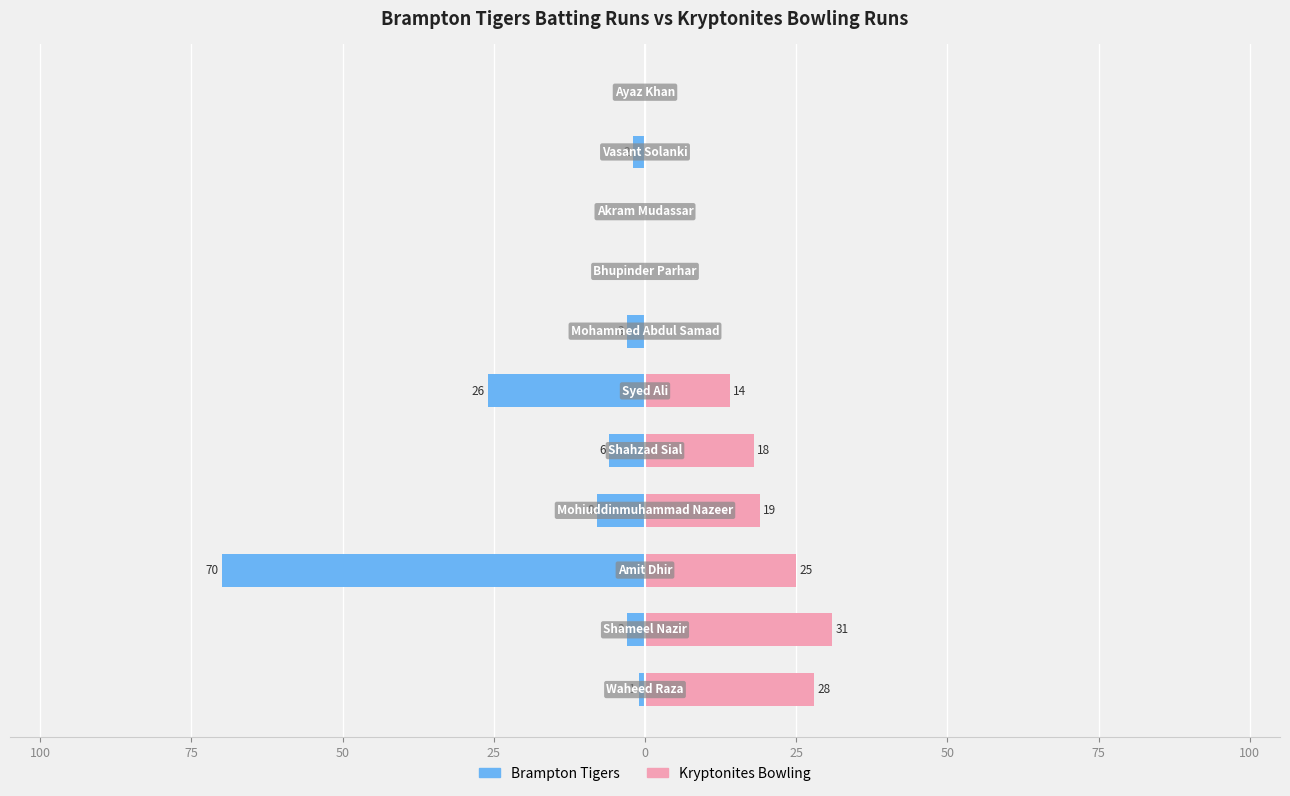

The Kryptonites Bowling series shows 14 at 0. True or false?

True